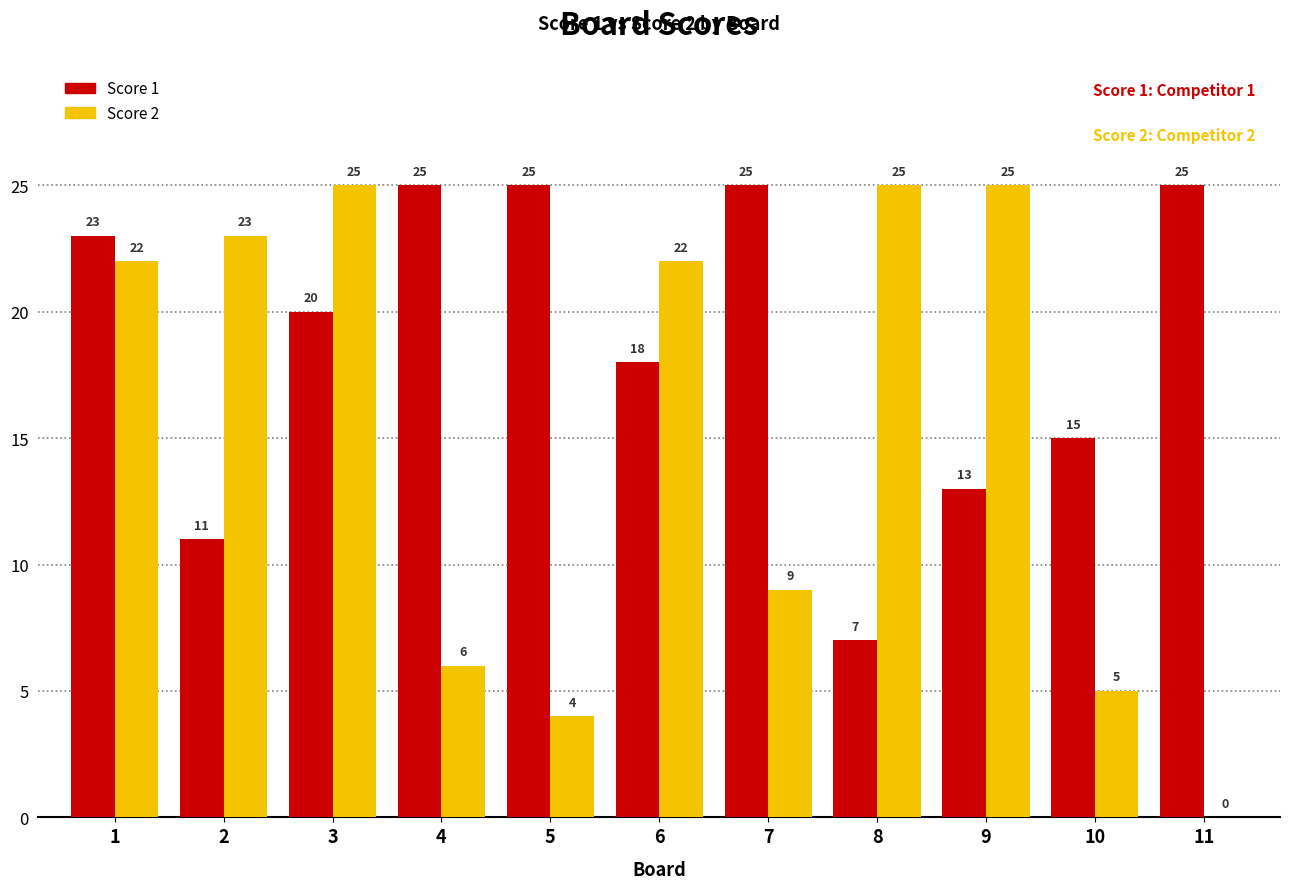

At which label is Score 1 closest to 16?

10